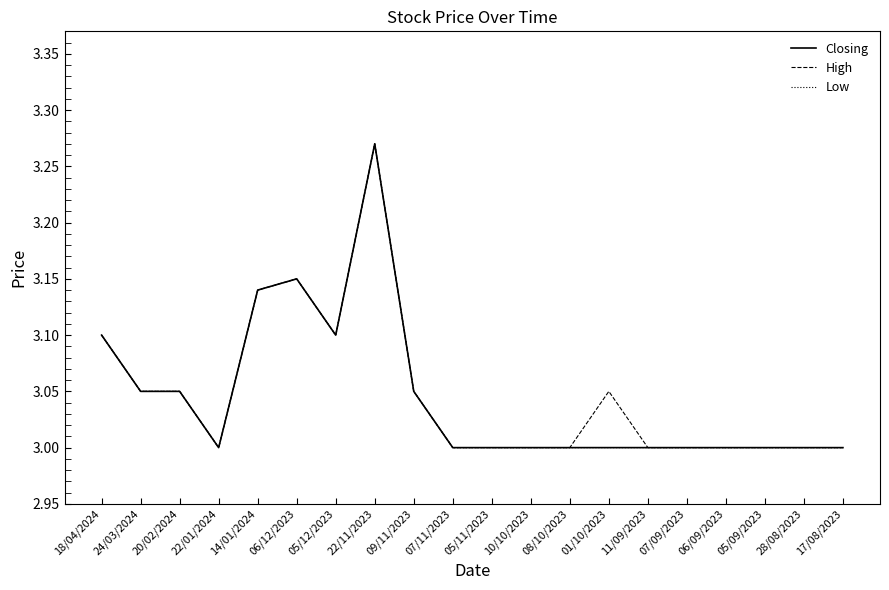

Reading right to left, list all the values displayed in this chart.

Closing: 3.0	3.0	3.0	3.0	3.0	3.0	3.0	3.0	3.0	3.0	3.0	3.0	3.3	3.1	3.1	3.1	3.0	3.0	3.0	3.1
High: 3.0	3.0	3.0	3.0	3.0	3.0	3.0	3.0	3.0	3.0	3.0	3.0	3.3	3.1	3.1	3.1	3.0	3.0	3.0	3.1
Low: 3.0	3.0	3.0	3.0	3.0	3.0	3.0	3.0	3.0	3.0	3.0	3.0	3.3	3.1	3.1	3.1	3.0	3.0	3.0	3.1